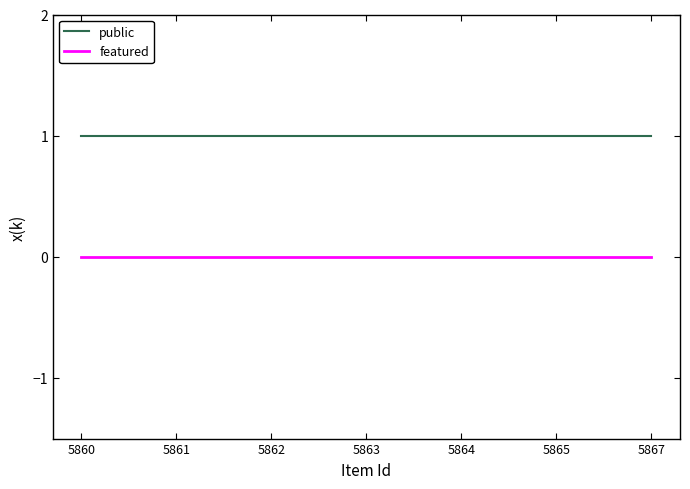

Rank the series at 5865 from highest to lowest value.

public, featured